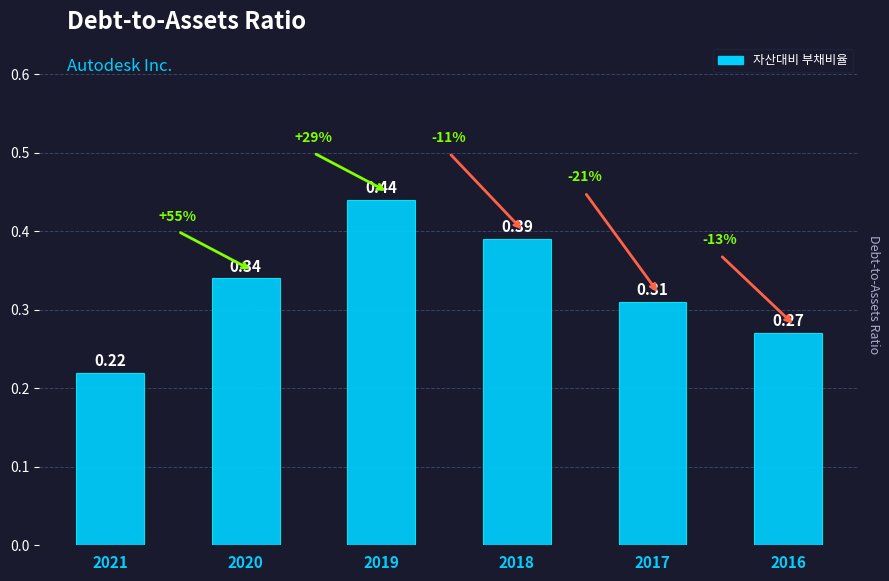

What is the change in value from 2021 to 2019?

+0.2